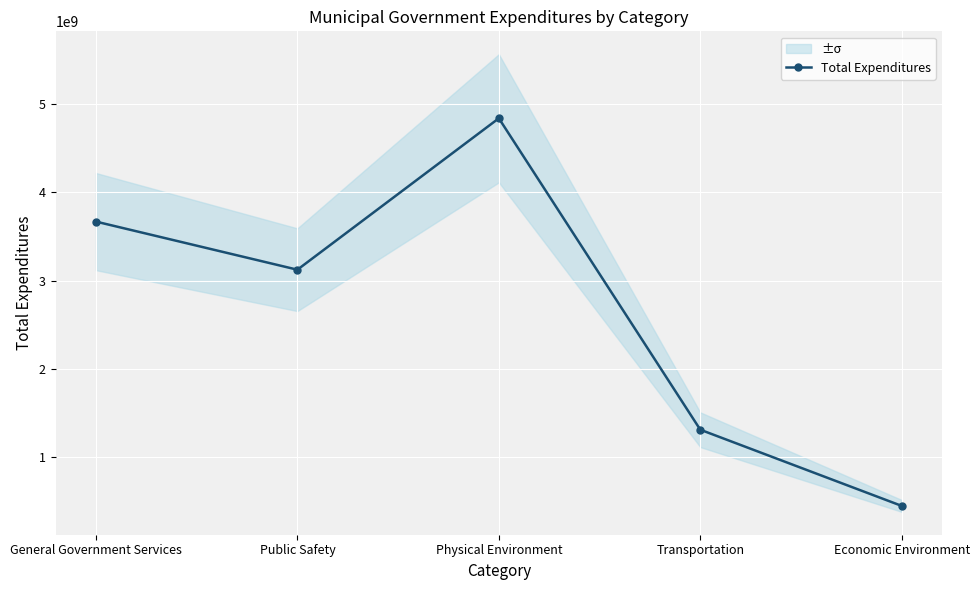

Is it true that the value at General Government Services is 3668376790?

True